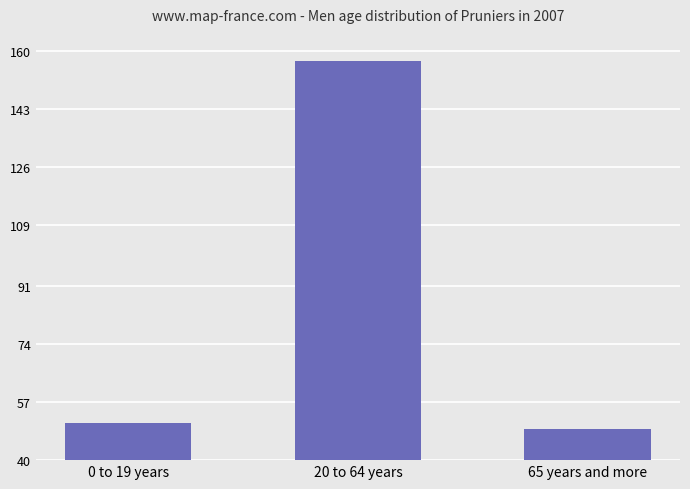

What position from the left is 65 years and more?

3